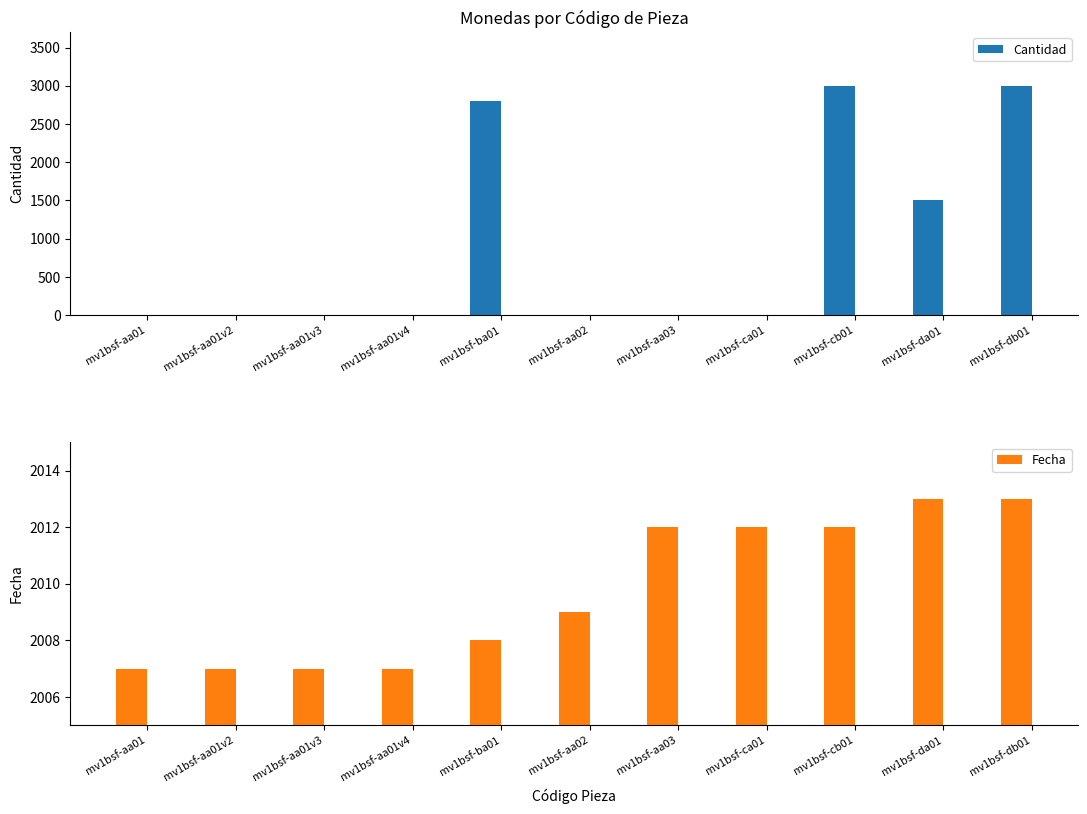

What is the difference between the maximum and second lowest values in the Fecha series?

6